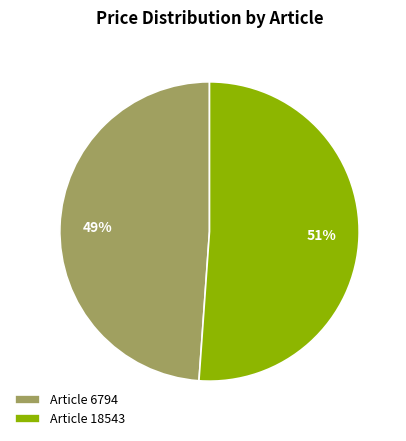

How many segments does this pie chart have?

2